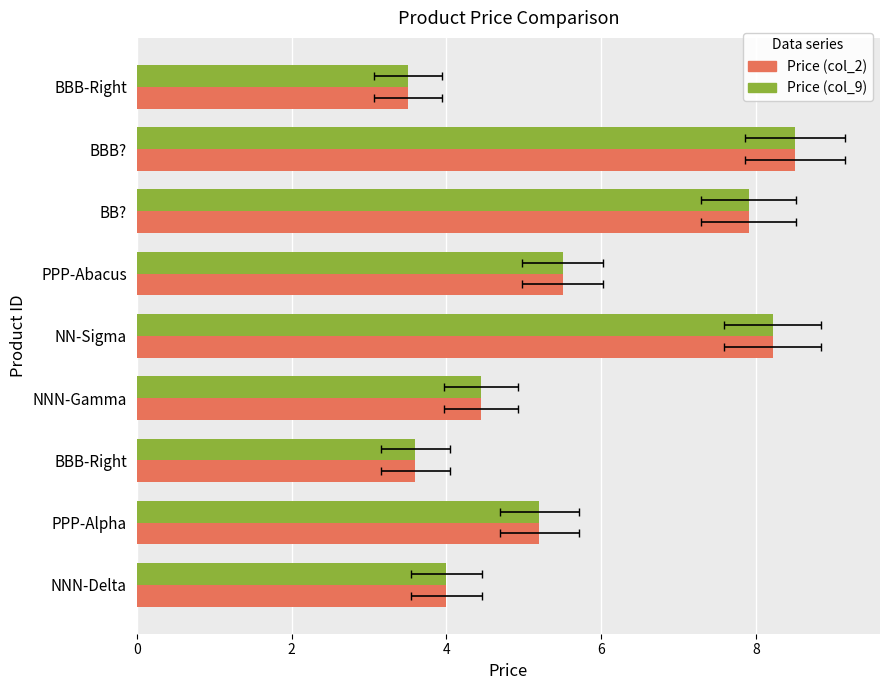

Reading left to right, list all the values displayed in this chart.

Price (col_2): 4.0	5.2	3.6	4.4	8.2	5.5	7.9	8.5	3.5
Price (col_9): 4.0	5.2	3.6	4.4	8.2	5.5	7.9	8.5	3.5